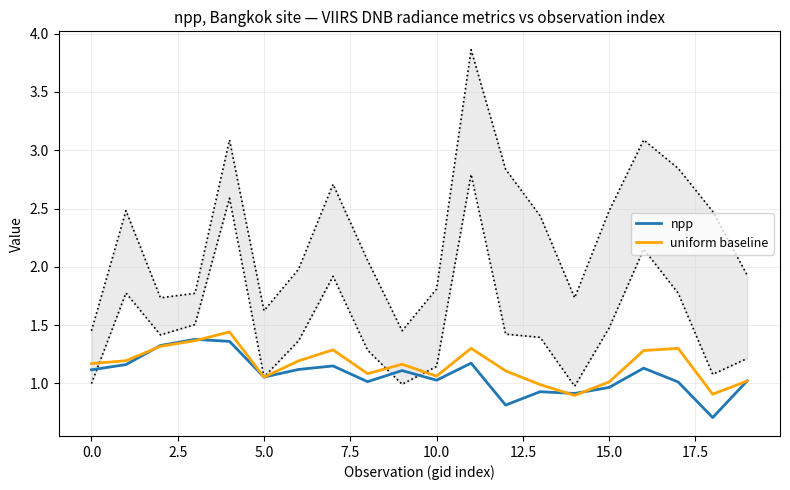

Is it true that npp equals 0.4 at 0.0?

False